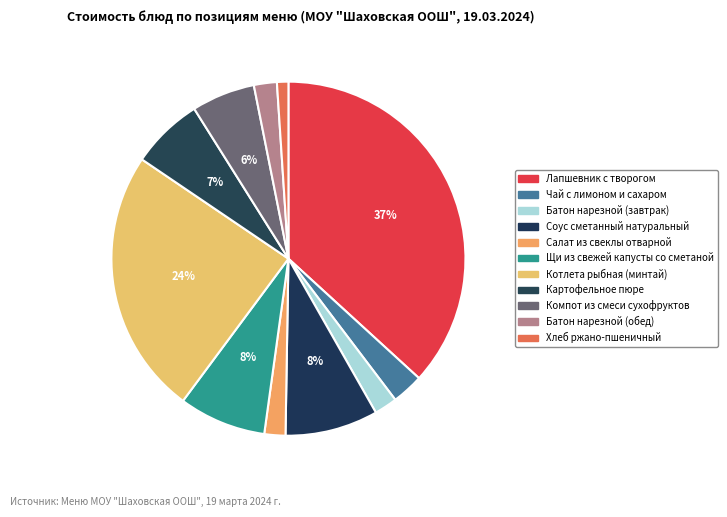

How many segments does this pie chart have?

11